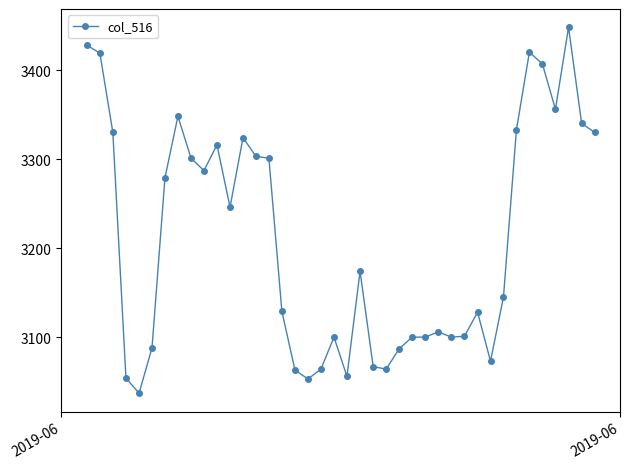

Does the chart display data point markers on the line(s)?

Yes